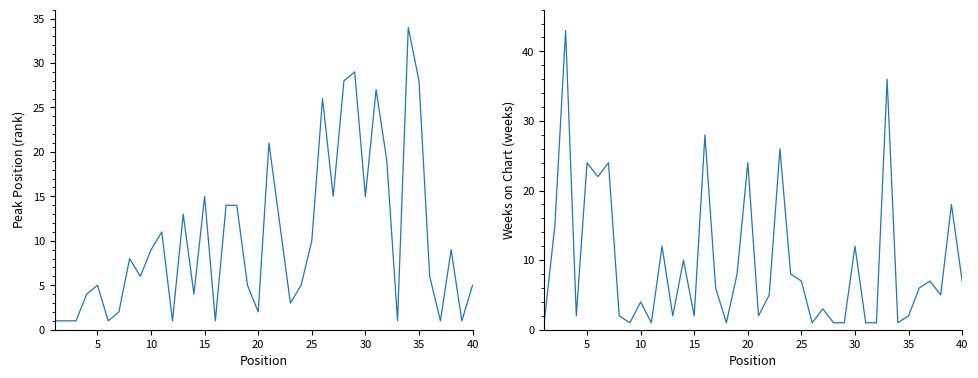

Does the chart have visible grid lines?

No